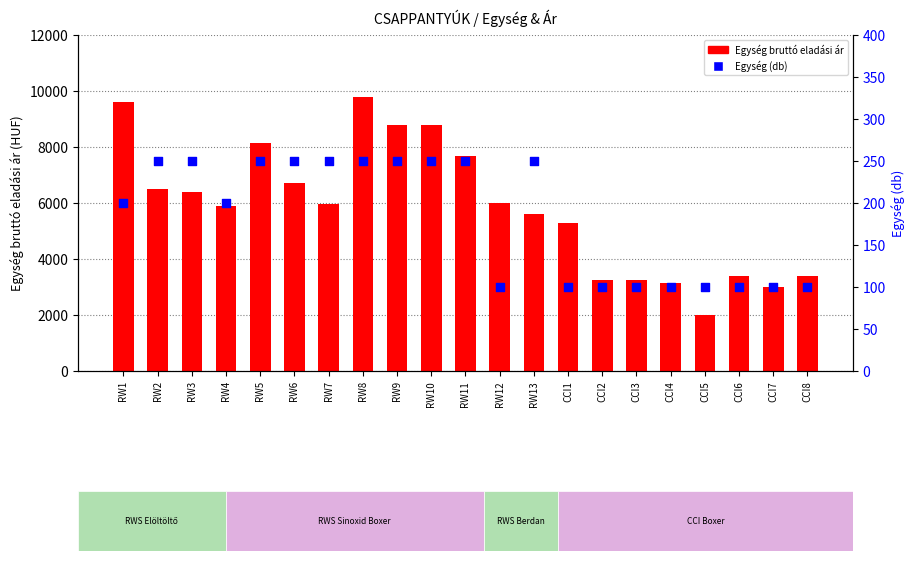

Which series reaches the maximum Y coordinate?

Egység bruttó eladási ár